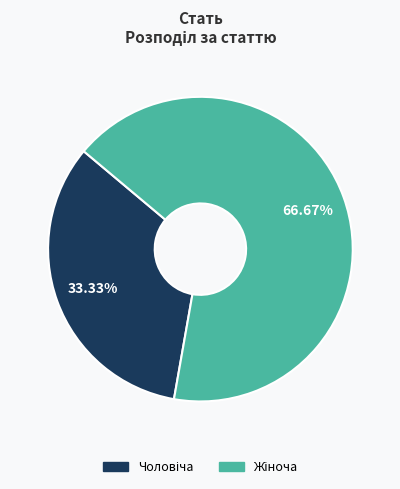

Is there a majority slice in this chart?

Yes